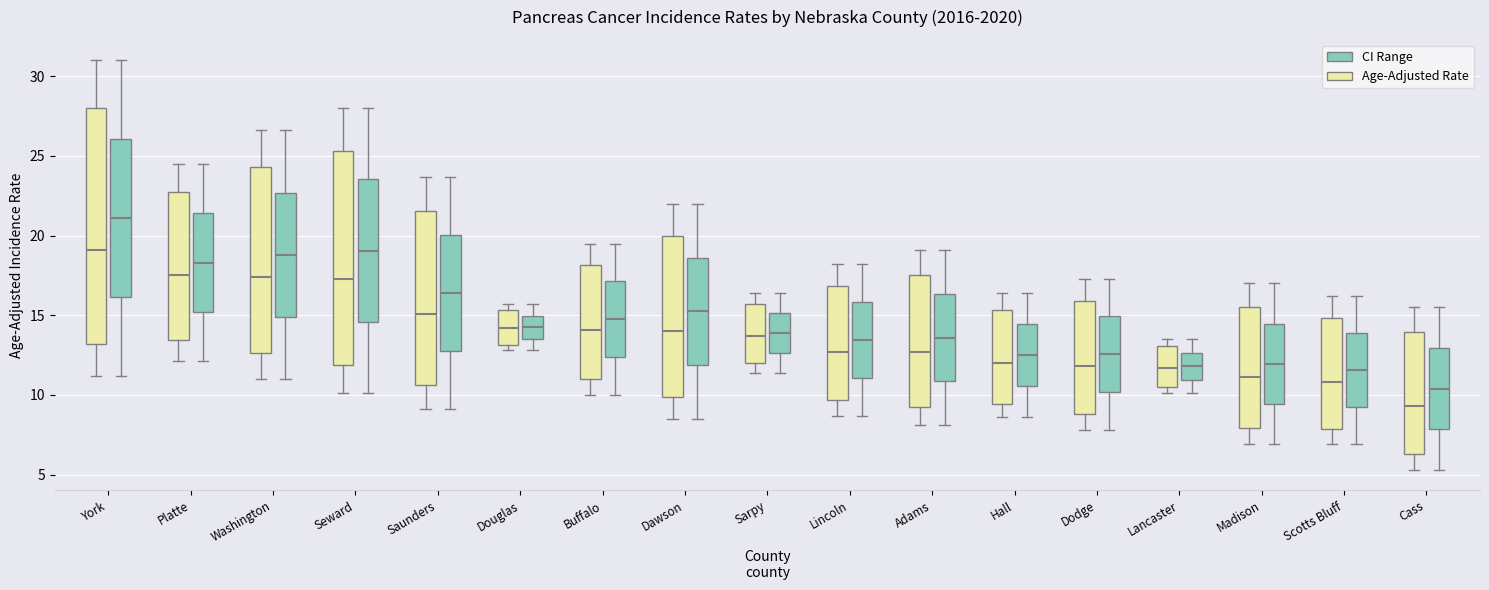

Reading left to right, transcribe this box plot: for each box, give where its median line is, the range the box spans, and where its two whiskers end, as read against the y-axis. The values are not printed on the chart, so give them approximately, as read against the axis.

York (Age-Adjusted Rate): median 19.0, box 13.0 to 28.0, whiskers 11.0 to 31.0
York (CI Range): median 21.0, box 16.0 to 26.0, whiskers 11.0 to 31.0
Platte (Age-Adjusted Rate): median 17.5, box 13.5 to 23.0, whiskers 12.0 to 24.5
Platte (CI Range): median 18.5, box 15.0 to 21.5, whiskers 12.0 to 24.5
Washington (Age-Adjusted Rate): median 17.5, box 12.5 to 24.5, whiskers 11.0 to 26.5
Washington (CI Range): median 19.0, box 15.0 to 22.5, whiskers 11.0 to 26.5
Seward (Age-Adjusted Rate): median 17.5, box 12.0 to 25.5, whiskers 10.0 to 28.0
Seward (CI Range): median 19.0, box 14.5 to 23.5, whiskers 10.0 to 28.0
Saunders (Age-Adjusted Rate): median 15.0, box 10.5 to 21.5, whiskers 9.0 to 23.5
Saunders (CI Range): median 16.5, box 13.0 to 20.0, whiskers 9.0 to 23.5
Douglas (Age-Adjusted Rate): median 14.0, box 13.0 to 15.5, whiskers 13.0 (just below the box's lower edge) to 15.5 (just above the box's upper edge)
Douglas (CI Range): median 14.5, box 13.5 to 15.0, whiskers 13.0 to 15.5
Buffalo (Age-Adjusted Rate): median 14.0, box 11.0 to 18.0, whiskers 10.0 to 19.5
Buffalo (CI Range): median 15.0, box 12.5 to 17.0, whiskers 10.0 to 19.5
Dawson (Age-Adjusted Rate): median 14.0, box 10.0 to 20.0, whiskers 8.5 to 22.0
Dawson (CI Range): median 15.5, box 12.0 to 18.5, whiskers 8.5 to 22.0
Sarpy (Age-Adjusted Rate): median 13.5, box 12.0 to 15.5, whiskers 11.5 to 16.5
Sarpy (CI Range): median 14.0, box 12.5 to 15.0, whiskers 11.5 to 16.5
Lincoln (Age-Adjusted Rate): median 12.5, box 9.5 to 17.0, whiskers 8.5 to 18.0
Lincoln (CI Range): median 13.5, box 11.0 to 16.0, whiskers 8.5 to 18.0
Adams (Age-Adjusted Rate): median 12.5, box 9.5 to 17.5, whiskers 8.0 to 19.0
Adams (CI Range): median 13.5, box 11.0 to 16.5, whiskers 8.0 to 19.0
Hall (Age-Adjusted Rate): median 12.0, box 9.5 to 15.5, whiskers 8.5 to 16.5
Hall (CI Range): median 12.5, box 10.5 to 14.5, whiskers 8.5 to 16.5
Dodge (Age-Adjusted Rate): median 12.0, box 9.0 to 16.0, whiskers 8.0 to 17.5
Dodge (CI Range): median 12.5, box 10.0 to 15.0, whiskers 8.0 to 17.5
Lancaster (Age-Adjusted Rate): median 11.5, box 10.5 to 13.0, whiskers 10.0 to 13.5
Lancaster (CI Range): median 12.0, box 11.0 to 12.5, whiskers 10.0 to 13.5
Madison (Age-Adjusted Rate): median 11.0, box 8.0 to 15.5, whiskers 7.0 to 17.0
Madison (CI Range): median 12.0, box 9.5 to 14.5, whiskers 7.0 to 17.0
Scotts Bluff (Age-Adjusted Rate): median 11.0, box 8.0 to 15.0, whiskers 7.0 to 16.0
Scotts Bluff (CI Range): median 11.5, box 9.0 to 14.0, whiskers 7.0 to 16.0
Cass (Age-Adjusted Rate): median 9.5, box 6.5 to 14.0, whiskers 5.5 to 15.5
Cass (CI Range): median 10.5, box 8.0 to 13.0, whiskers 5.5 to 15.5